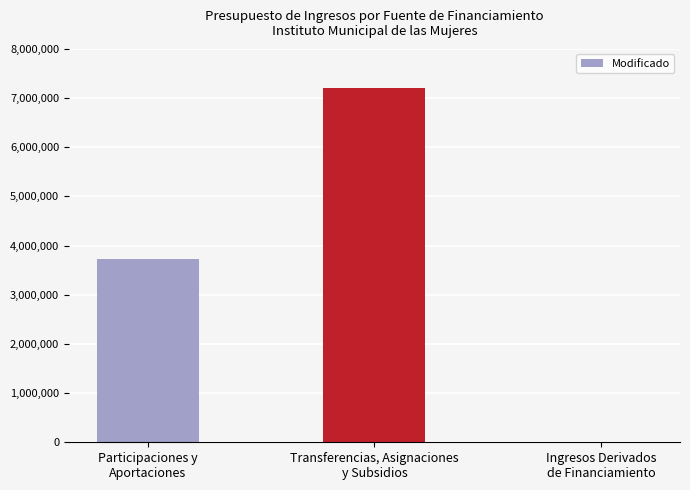

Is it true that the value at Transferencias, Asignaciones
y Subsidios is 7207712.2?

True